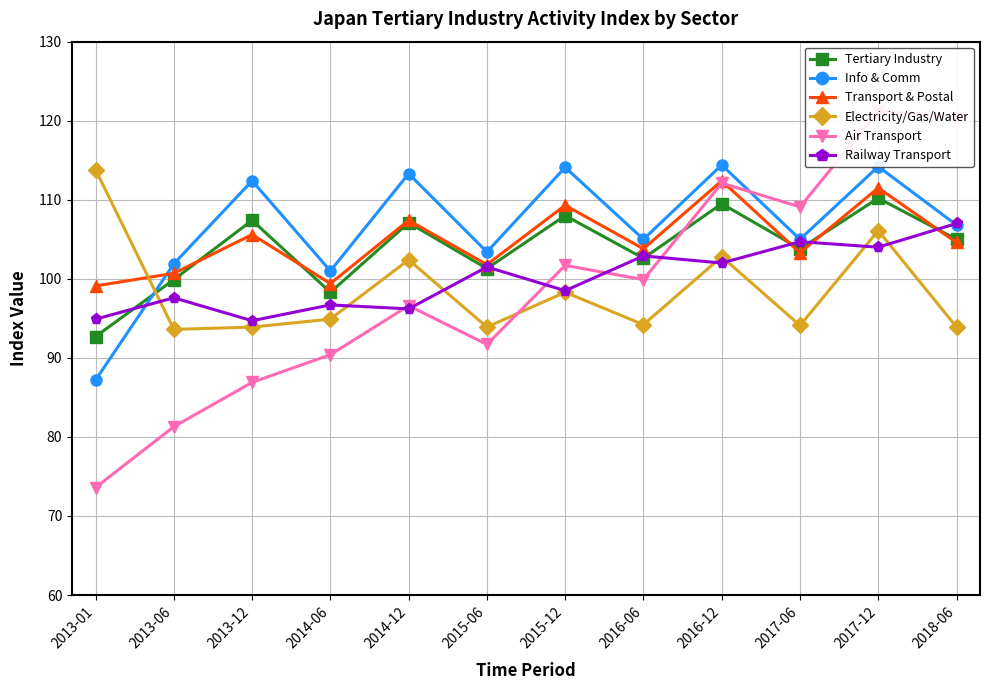

At which label is Air Transport closest to 97?

2014-12